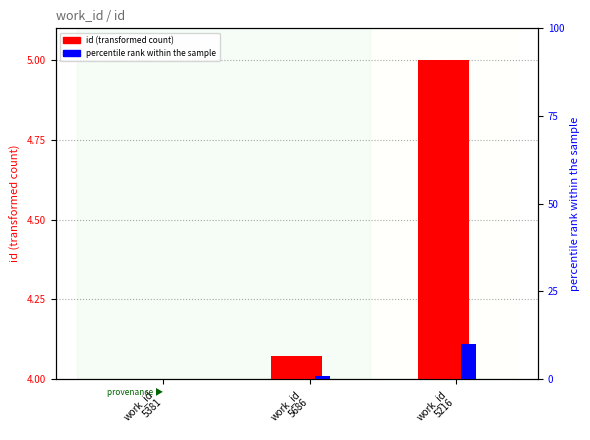

How many groups of bars are there?

3